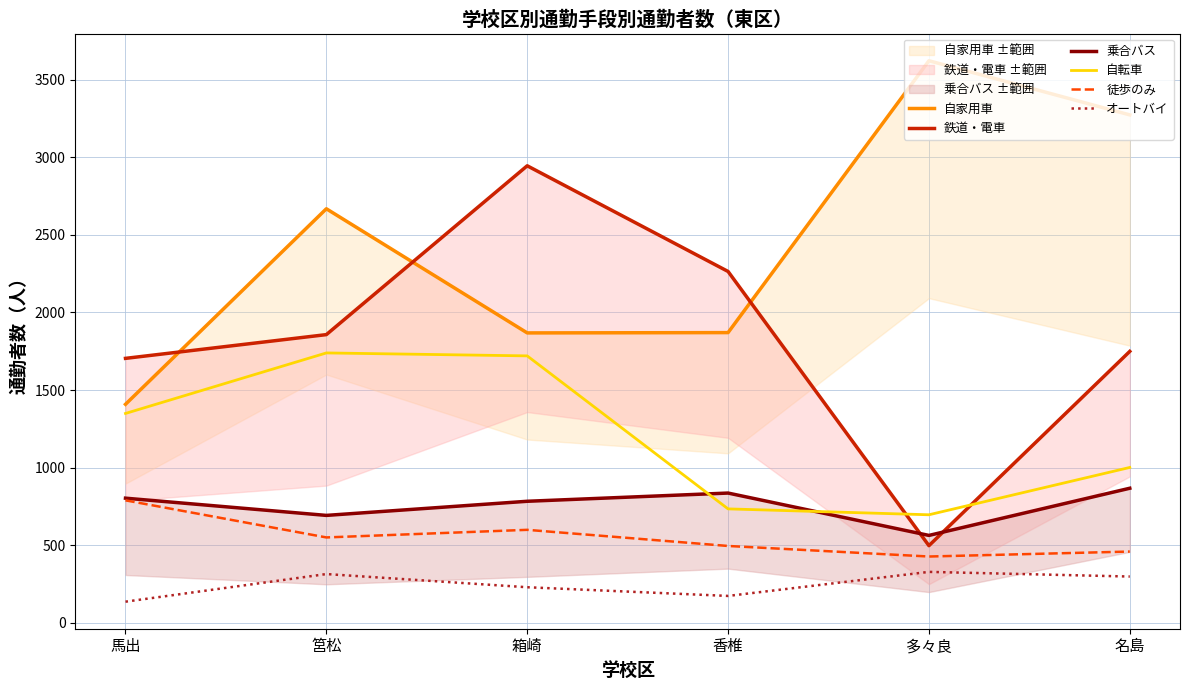

Which series has the widest spread of values?

鉄道・電車